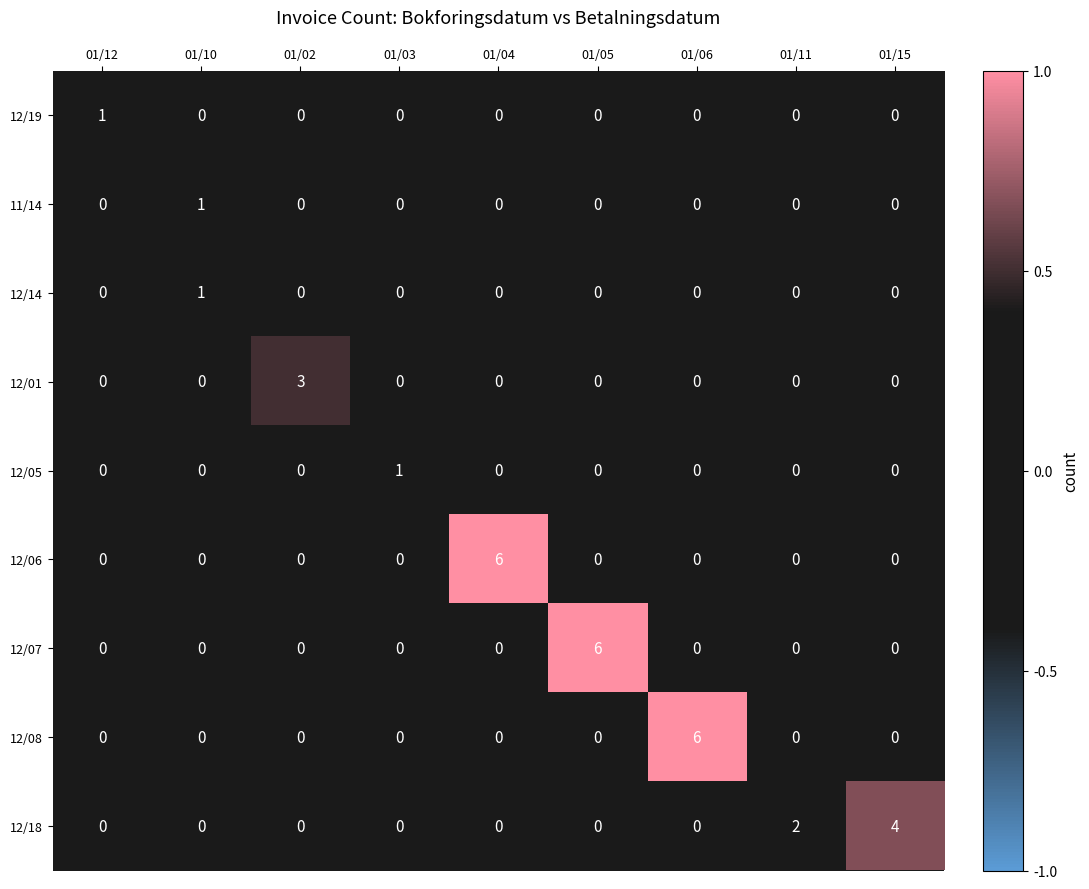

What is the spread (max minus min) of values at 01/12?

1